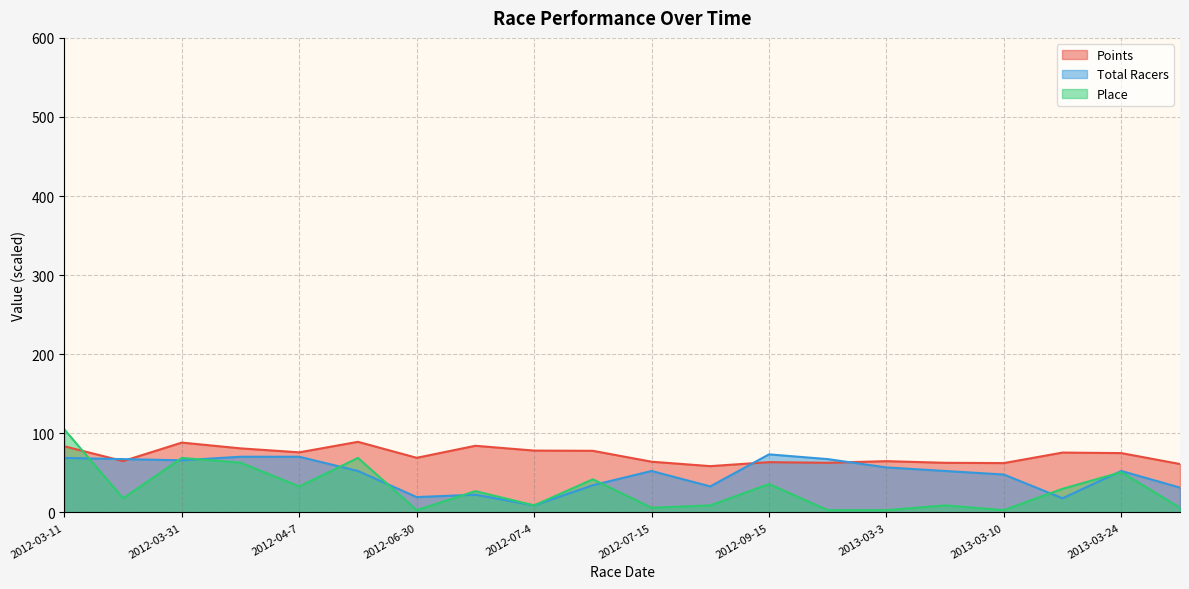

The Points series shows 25.6 at 2013-03-24. True or false?

False